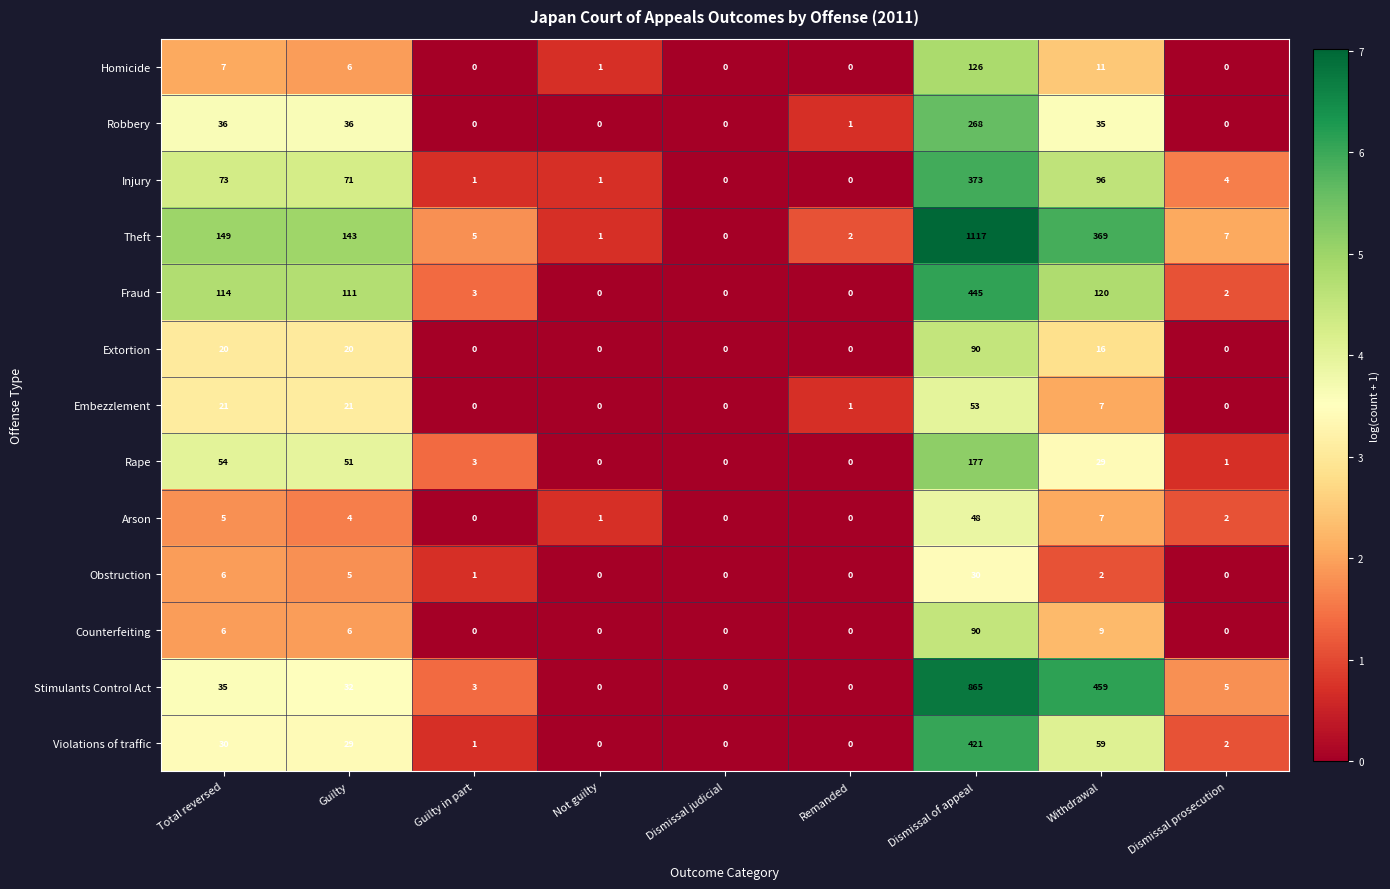

At which label does Arson first exceed 2?

Total reversed